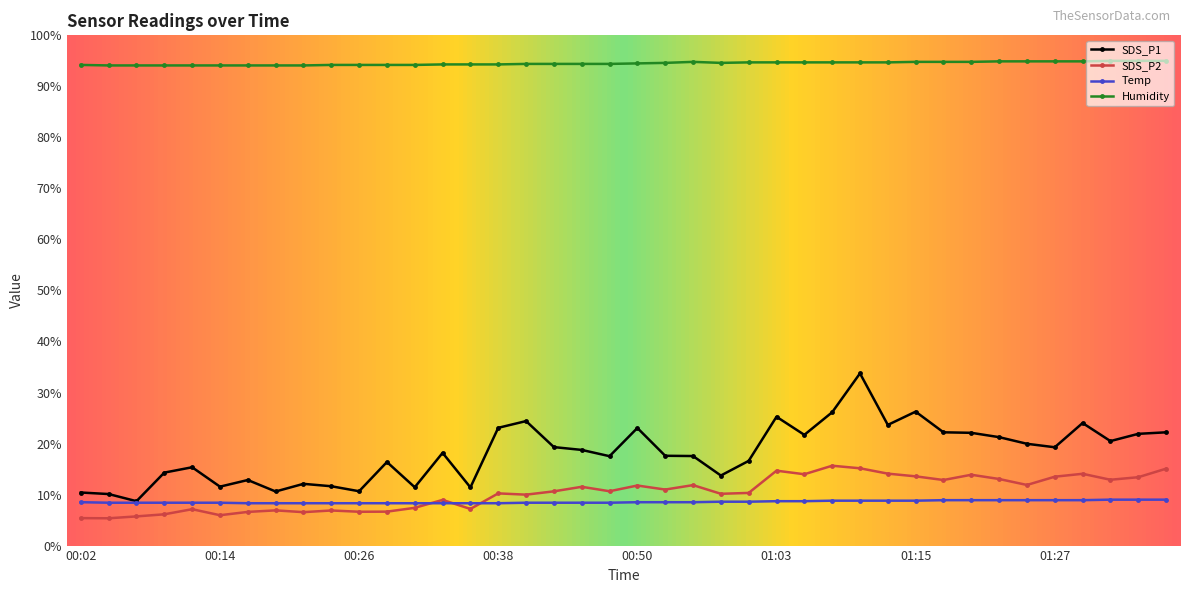

Which series has the largest total across all categories?

Humidity